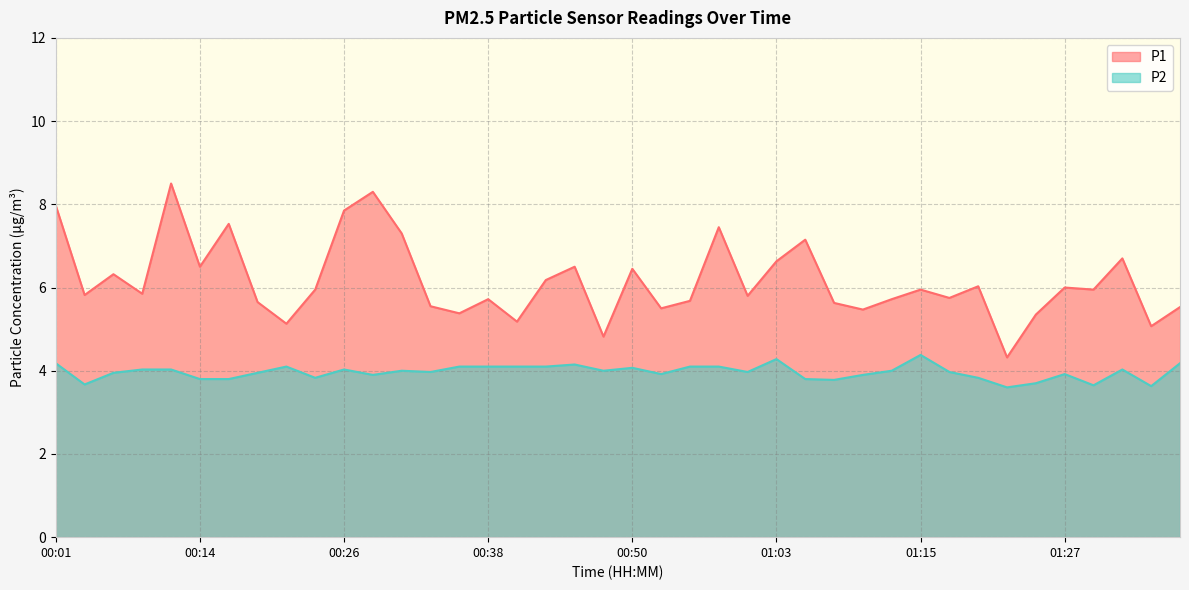

Which series changed the most between 00:26 and 00:58?

P1